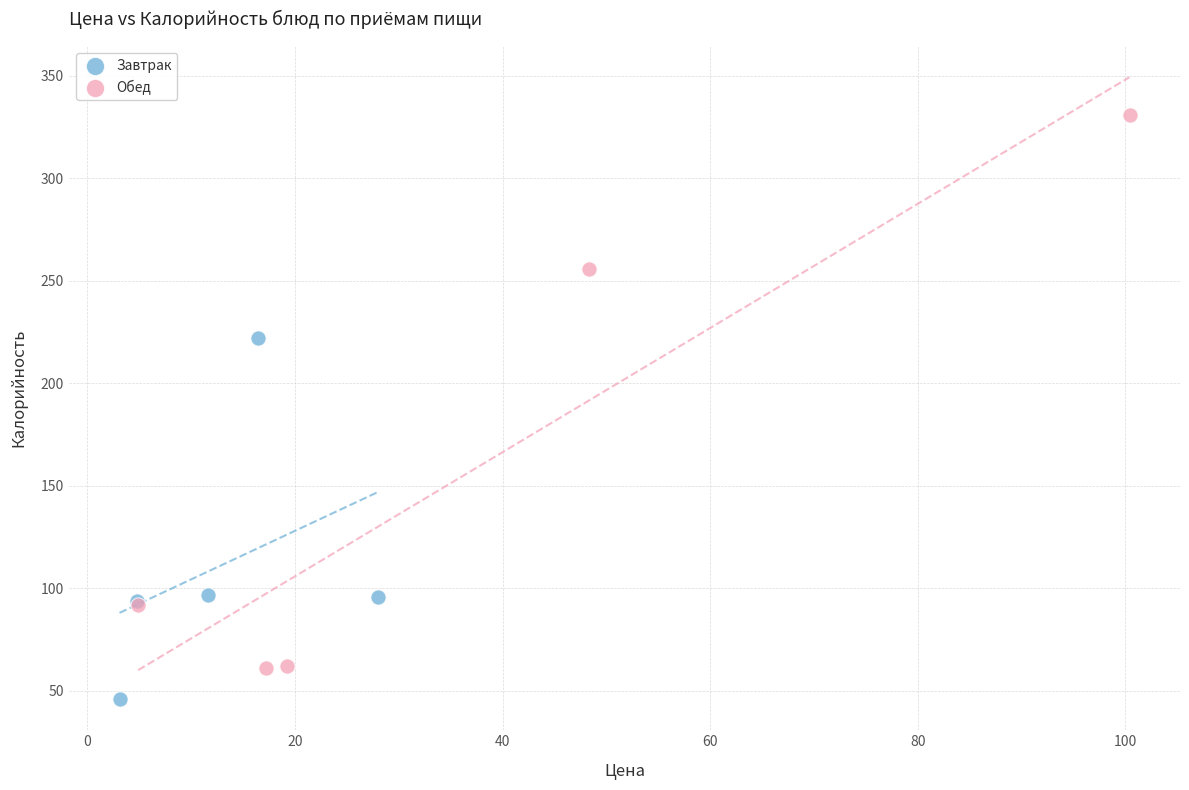

Which series has the widest spread of Y values?

Обед